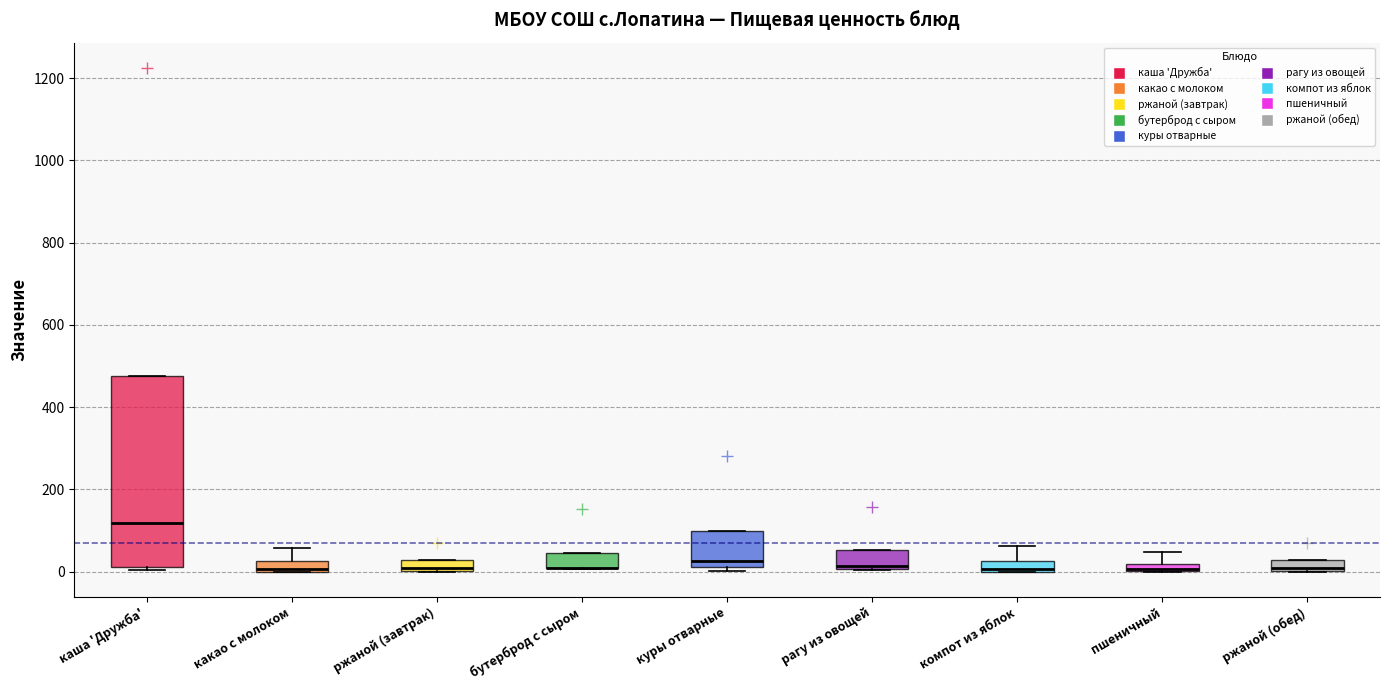

Where is the upper edge of the box for рагу из овощей on the y-axis? The values are not printed on the chart, so give them approximately, as read against the axis.

60